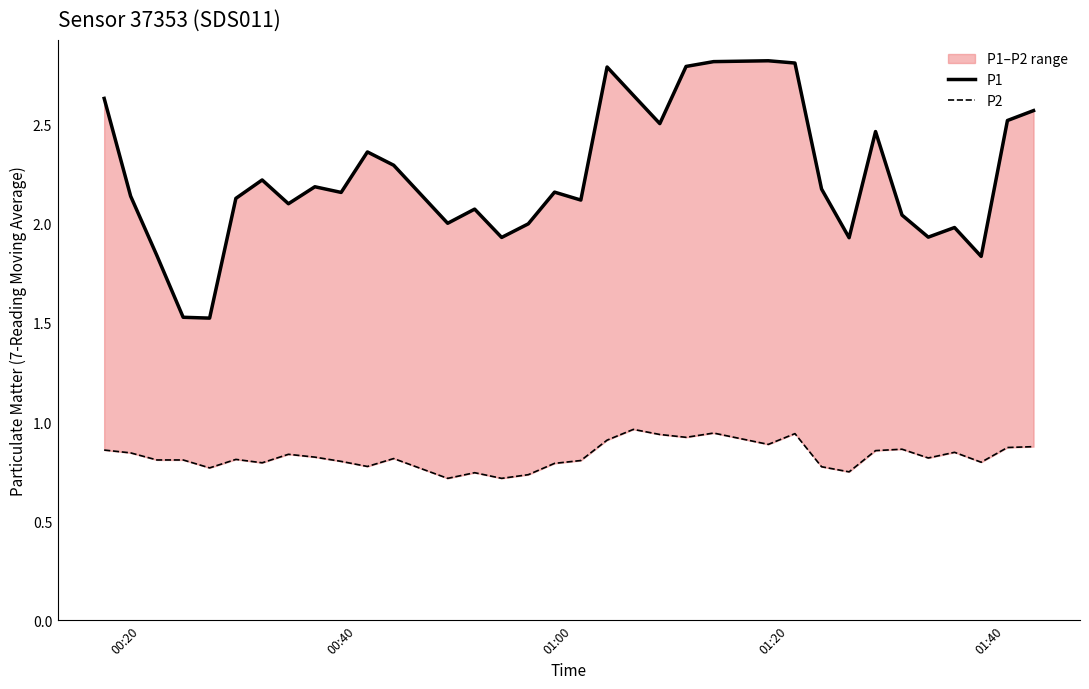

True or false: P1 has more than 0 interior local peaks.

True